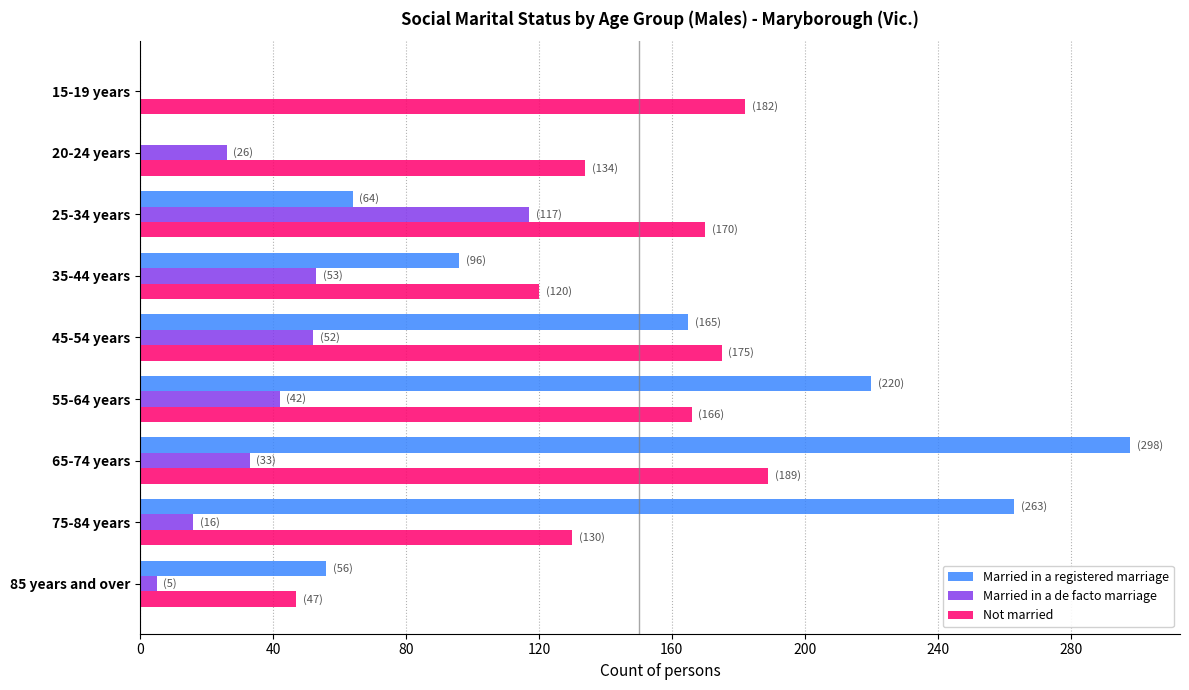

What is the sum of all Married in a registered marriage values?

1162